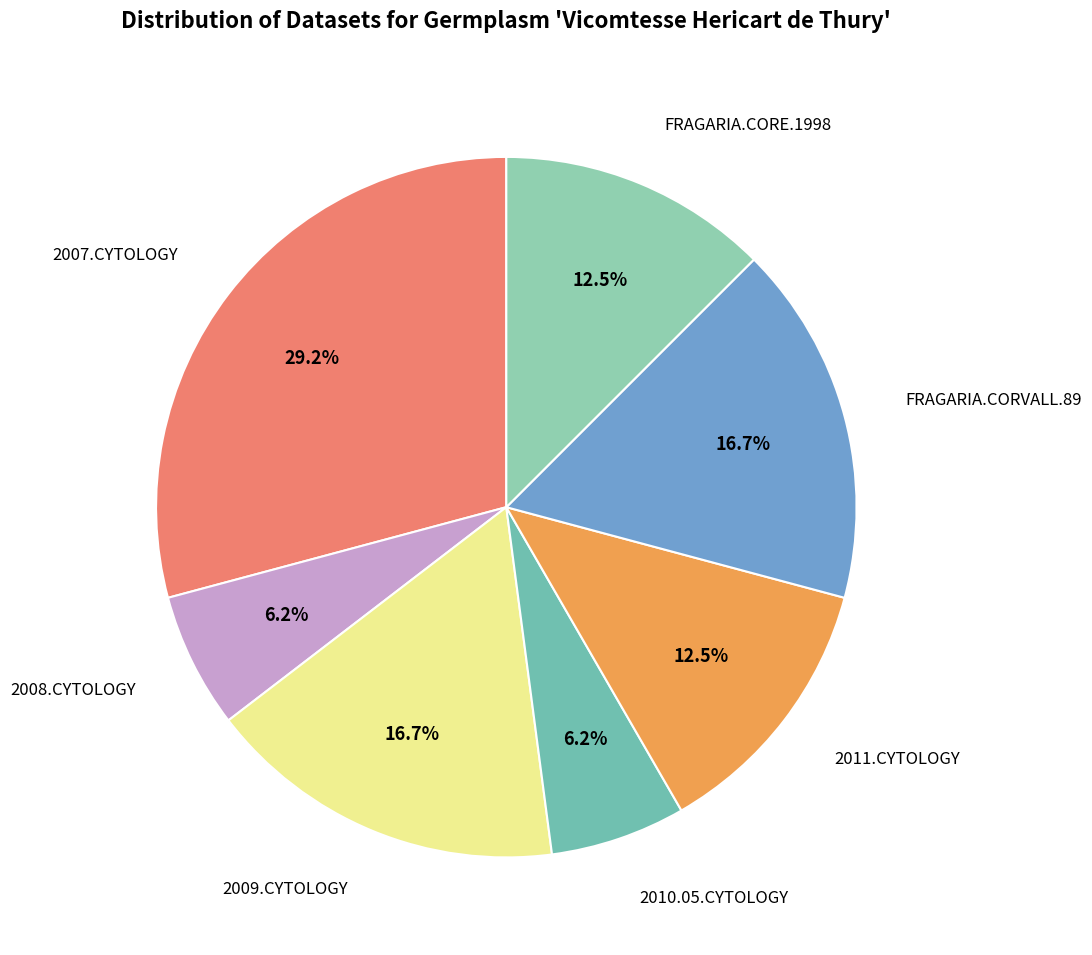

Is there any slice that represents more than half of the pie?

No